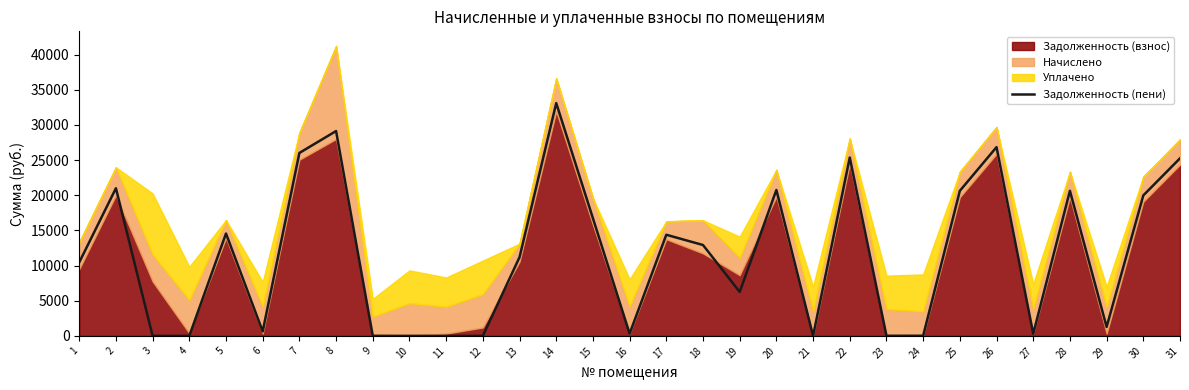

Reading left to right, what are all the values shown in this chart?

1=10450.4	2=20992.9	3=0.0	4=0.0	5=14553.8	6=639.6	7=26011.0	8=29126.9	9=0.7	10=1.7	11=0.0	12=0.0	13=11193.4	14=33097.4	15=16727.5	16=322.4	17=14377.8	18=12919.7	19=6251.6	20=20748.2	21=0.0	22=25358.2	23=14.2	24=17.5	25=20625.8	26=26840.2	27=295.8	28=20625.8	29=1274.0	30=19974.2	31=25248.5